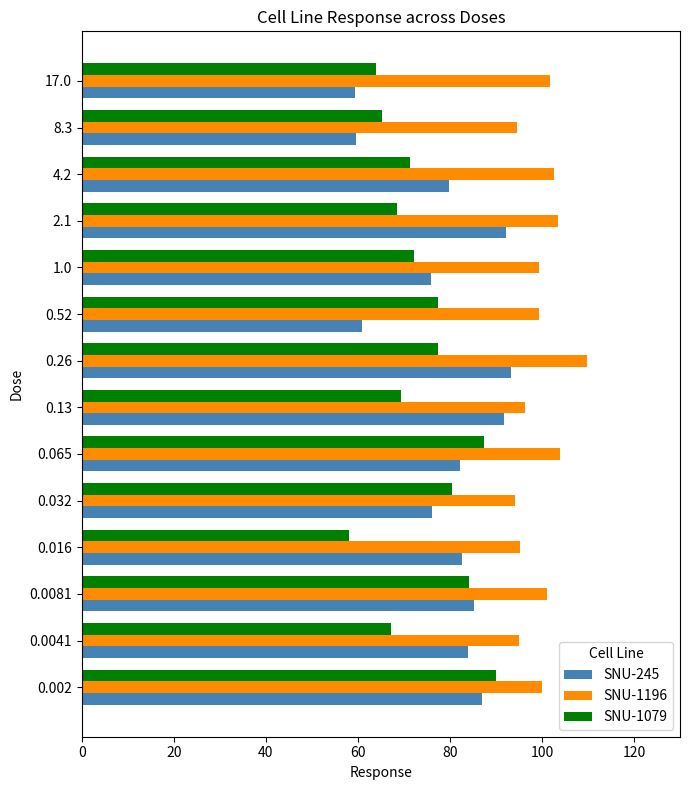

What is the difference between the maximum and minimum values in the SNU-1196 series?

15.7